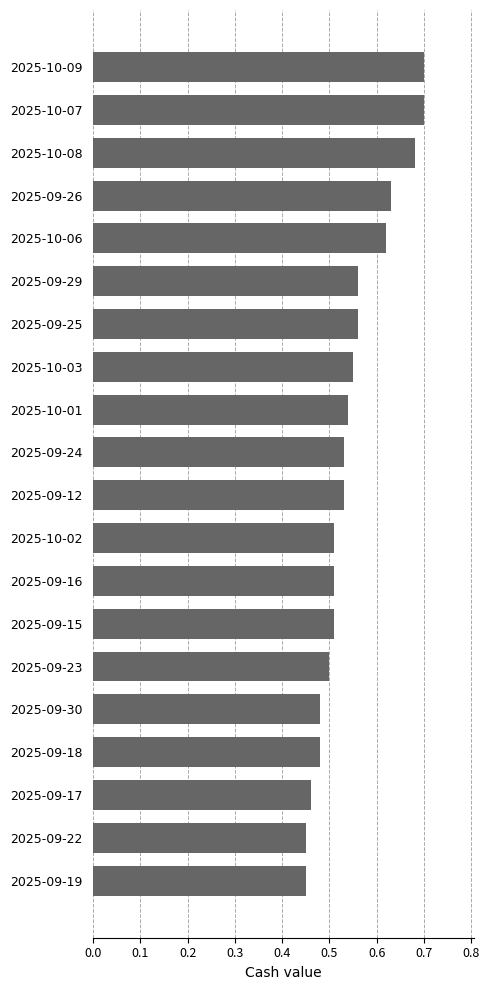

What is the sum of all values?

11.0